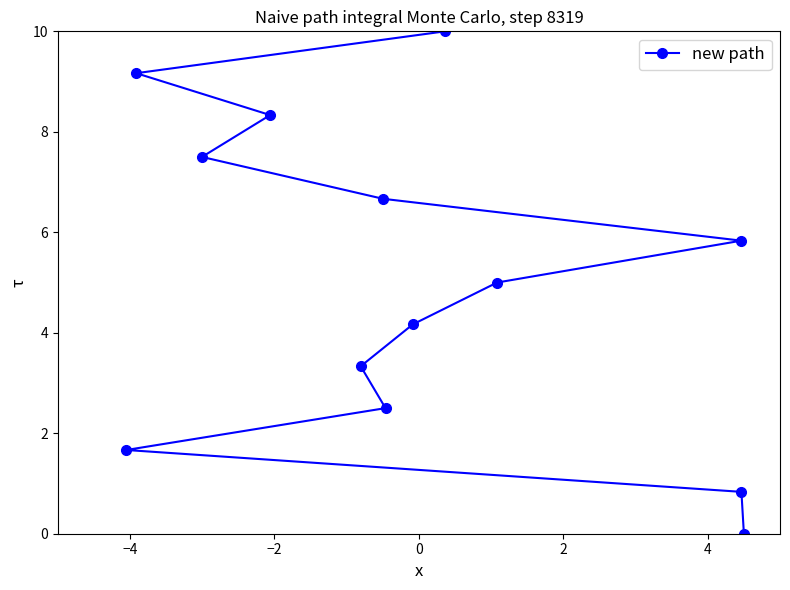

What is the label of the 5th point from the left?

2